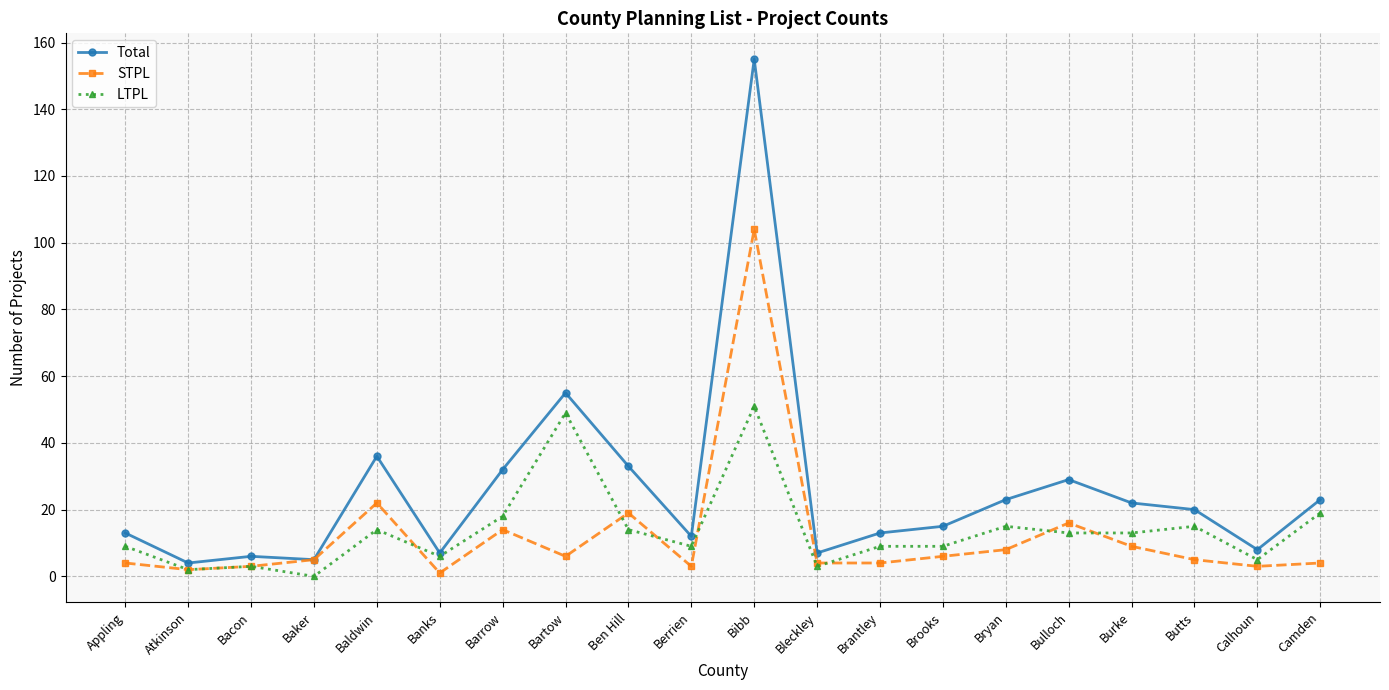

At which category is the sum across all series the highest?

Bibb